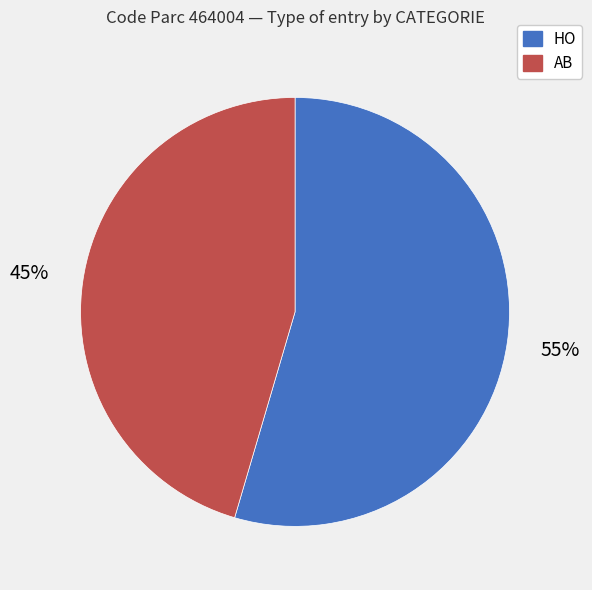

Is it true that HO is 55% of the pie?

True